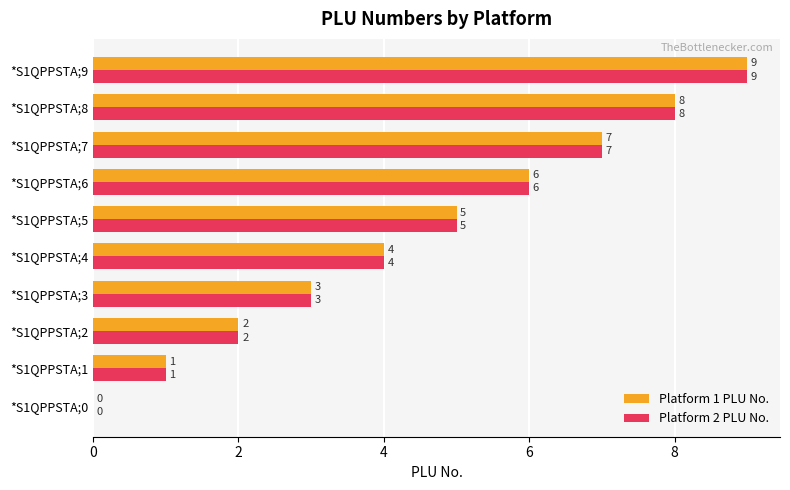

What is the total value across all series at *S1QPPSTA;5?

10